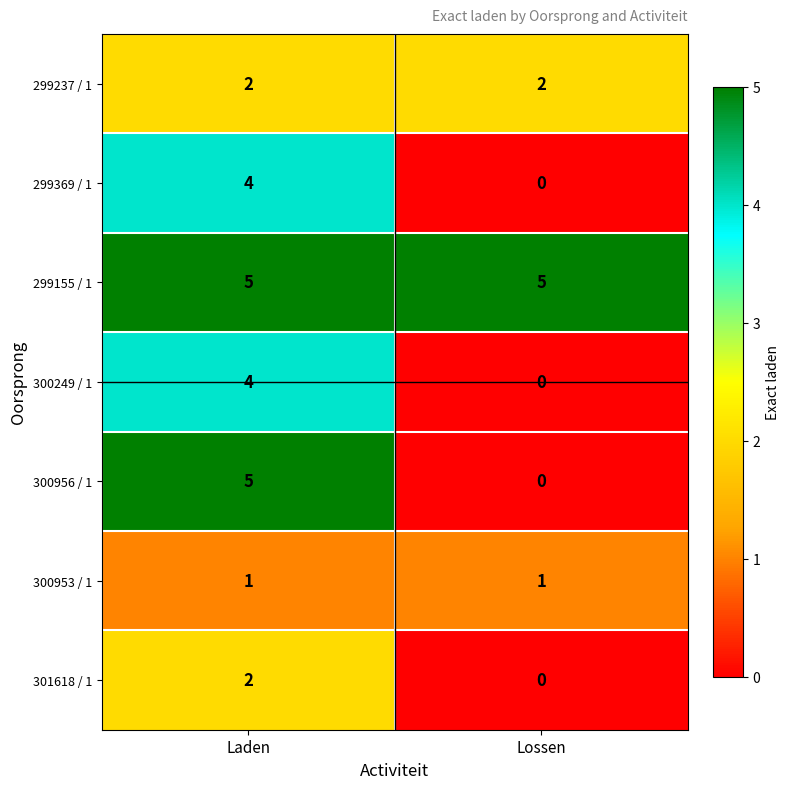

What is the approximate value of 299155 / 1 at Lossen?

5